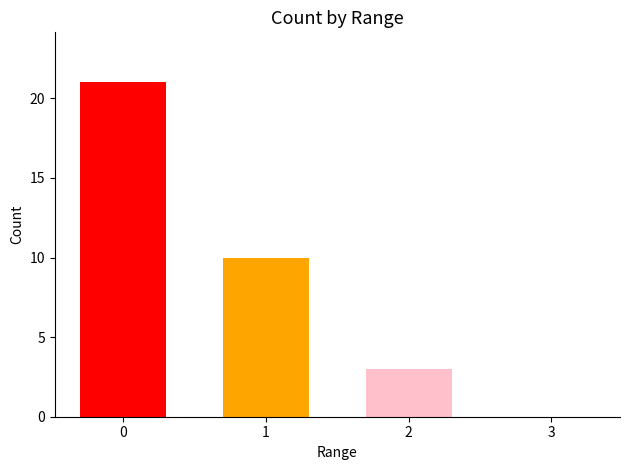

Are the bars horizontal?

No